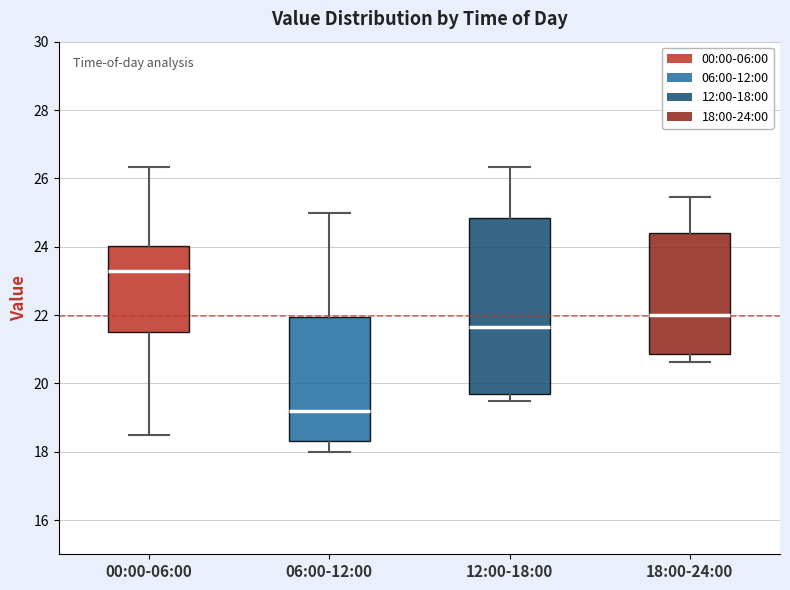

Where does the upper whisker of the box for 00:00-06:00 end on the y-axis? The values are not printed on the chart, so give them approximately, as read against the axis.

26.4